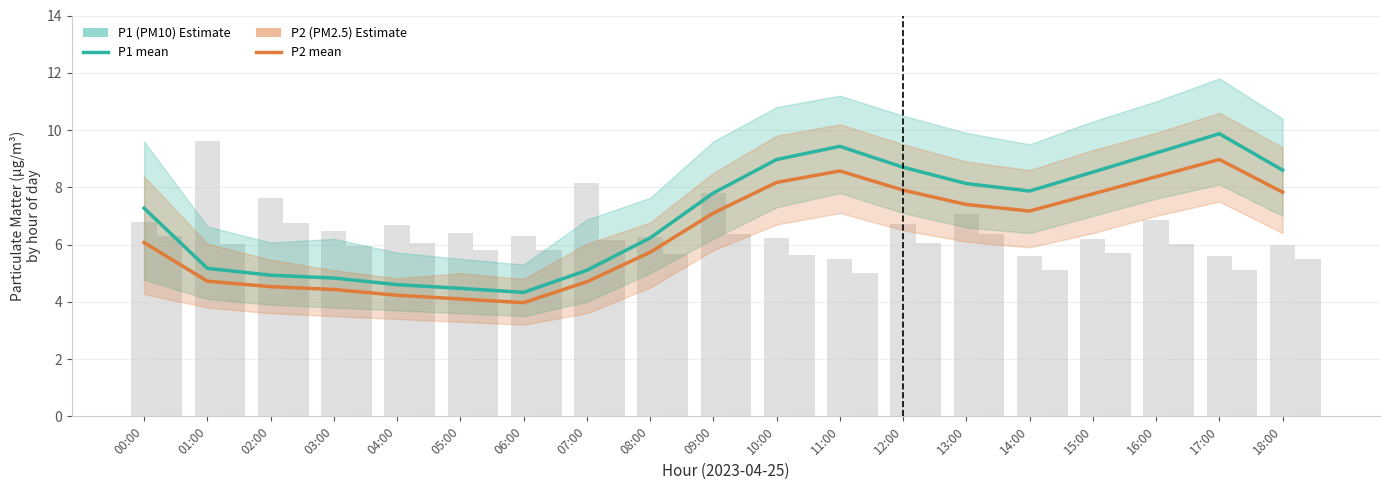

Which series has the widest spread of values?

P1 (PM10)